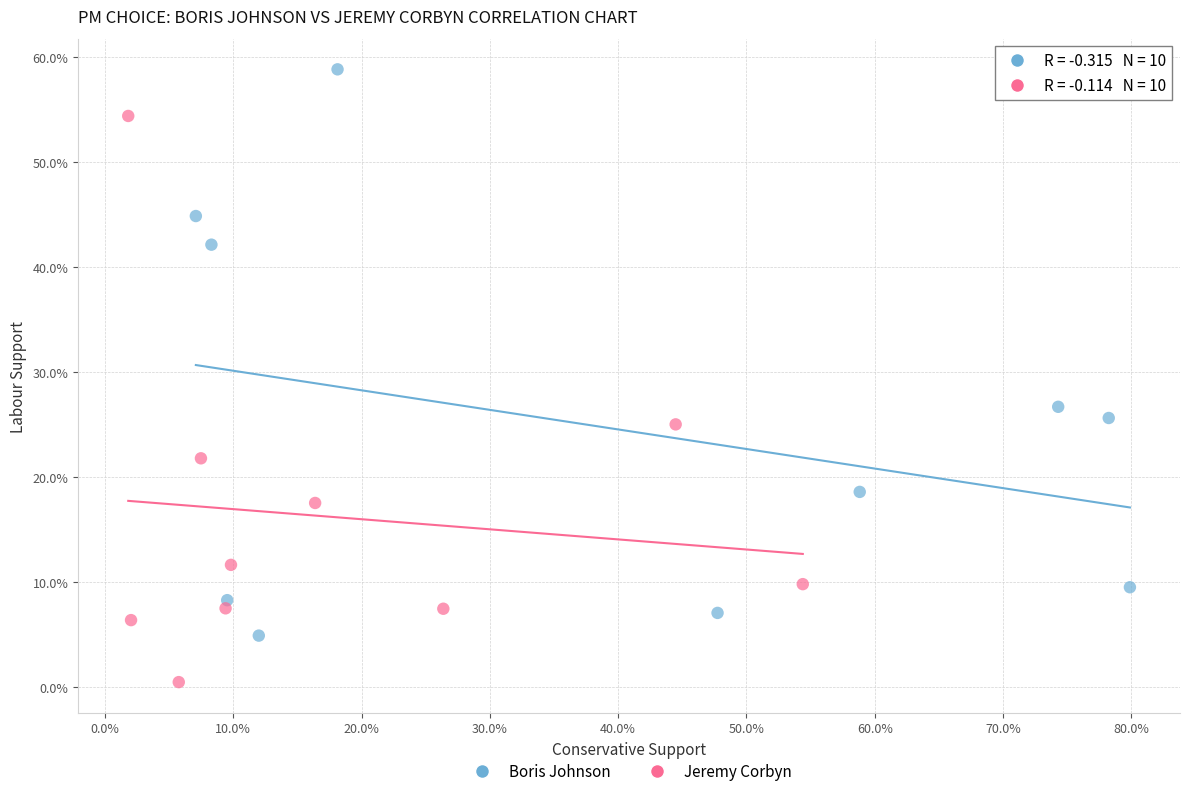

Which series reaches the minimum Y coordinate?

Jeremy Corbyn